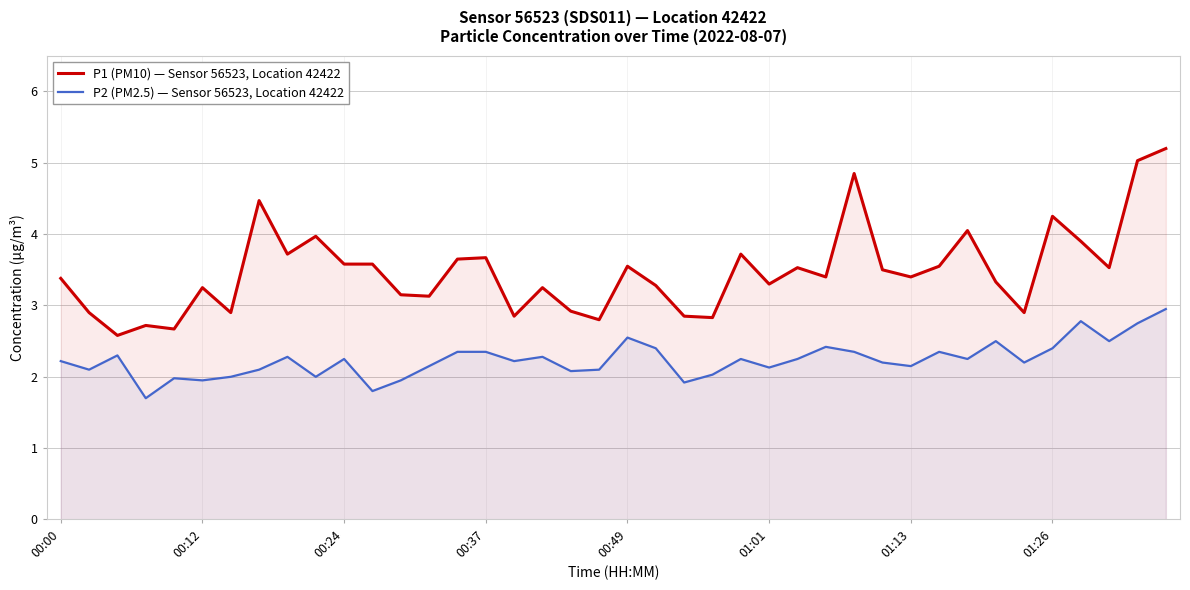

What is the difference between the maximum and minimum values in the P1 (PM10) — Sensor 56523, Location 42422 series?

2.6